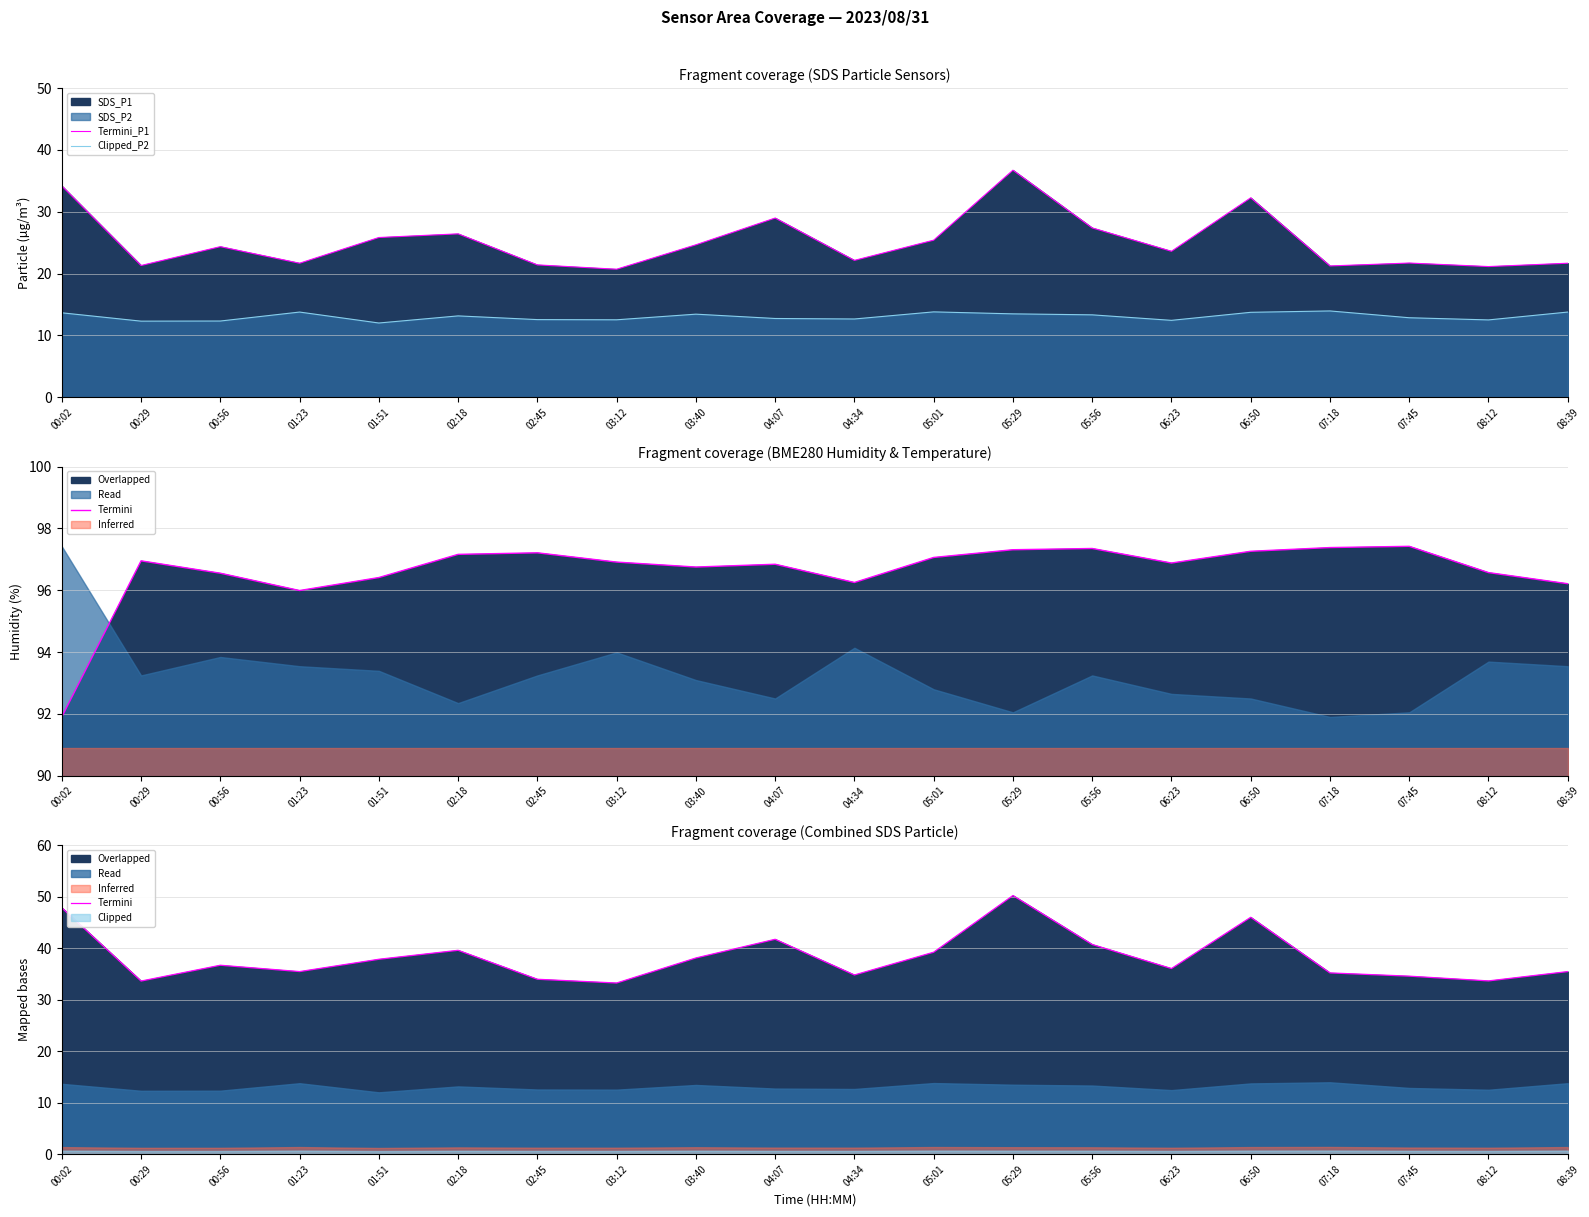

True or false: Termini_P1 and Termini cross at least once.

False